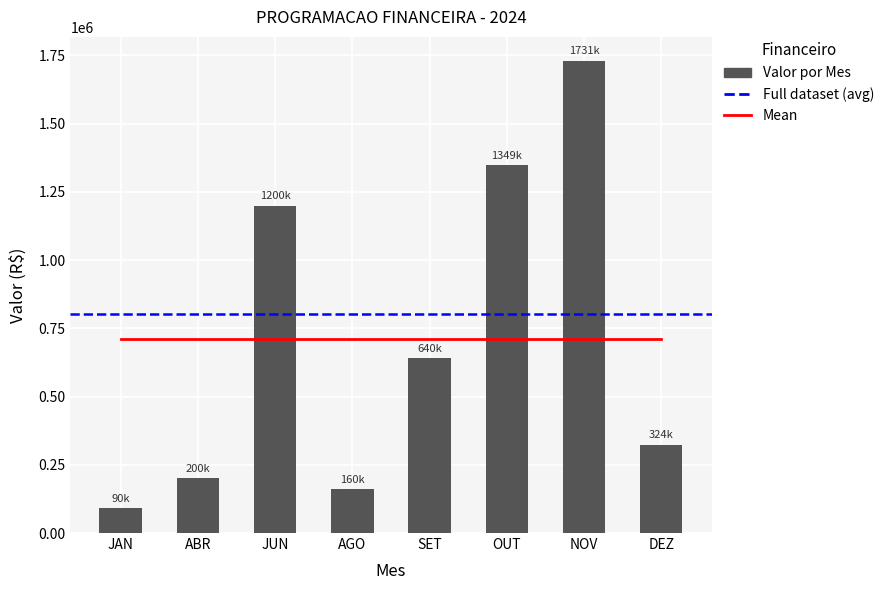

True or false: the data shows 957272.4 at SET.

False